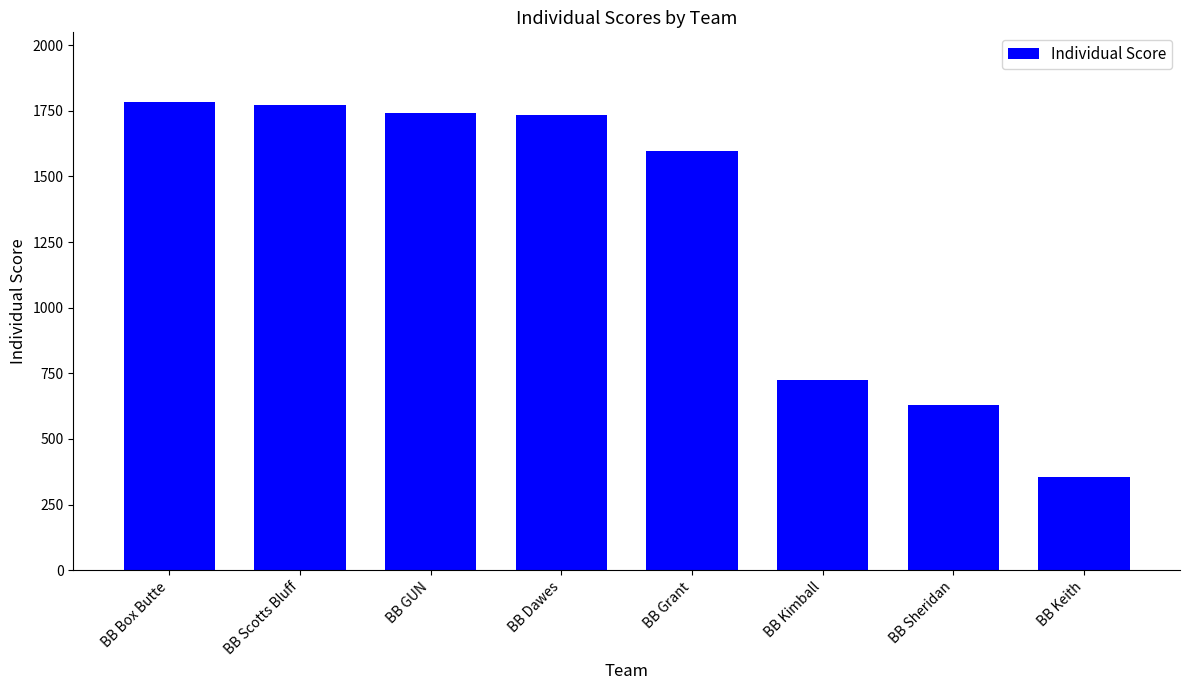

Are the bars horizontal?

No